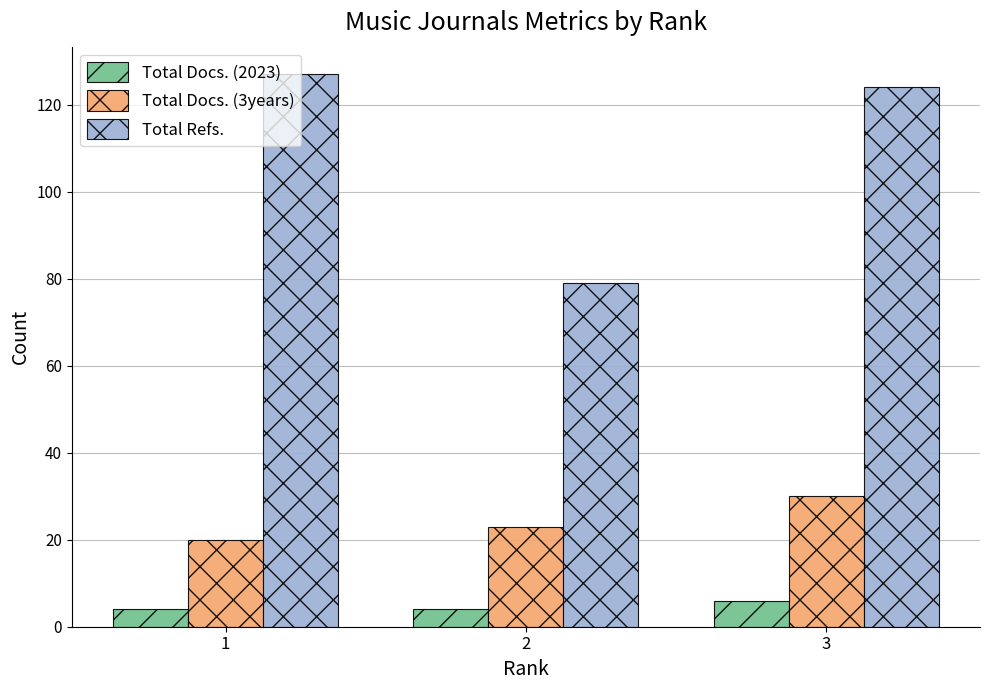

Which series changed the most between 2 and 3?

Total Refs.